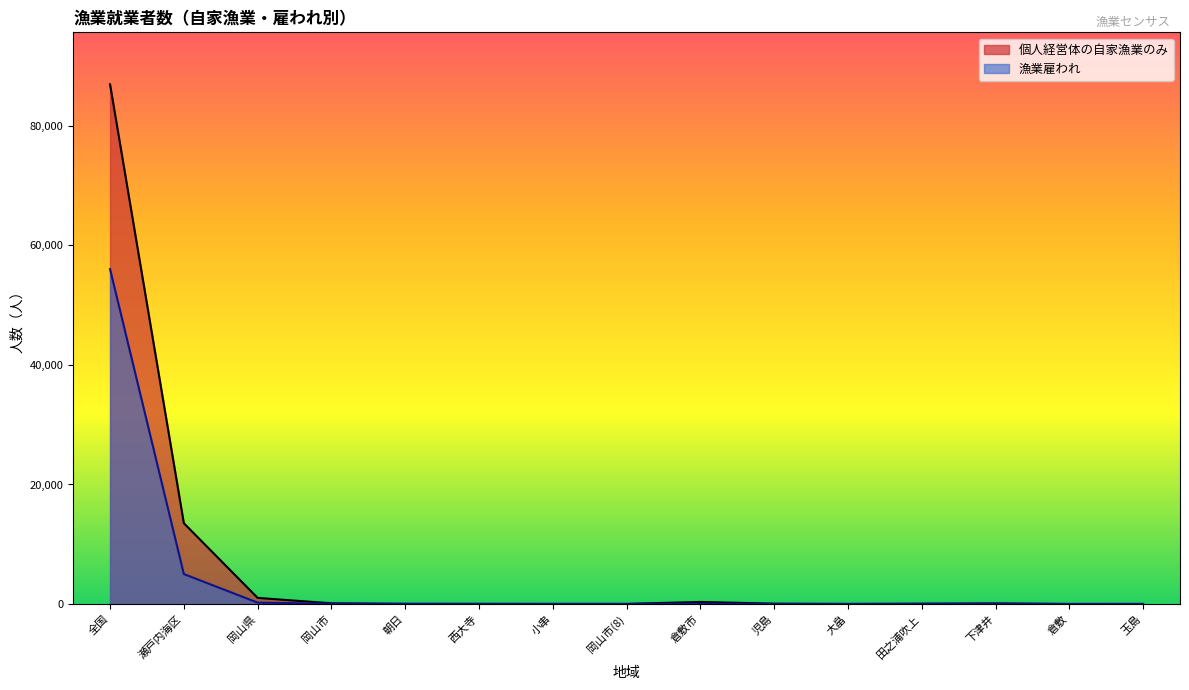

Rank the series at 瀬戸内海区 from highest to lowest value.

個人経営体の自家漁業のみ, 漁業雇われ